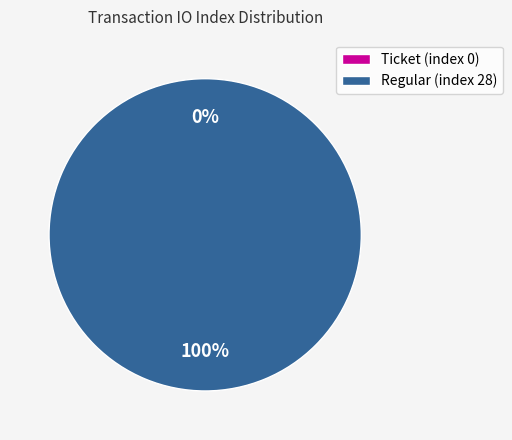

Rank the categories by value from highest to lowest.

Regular (index 28), Ticket (index 0)